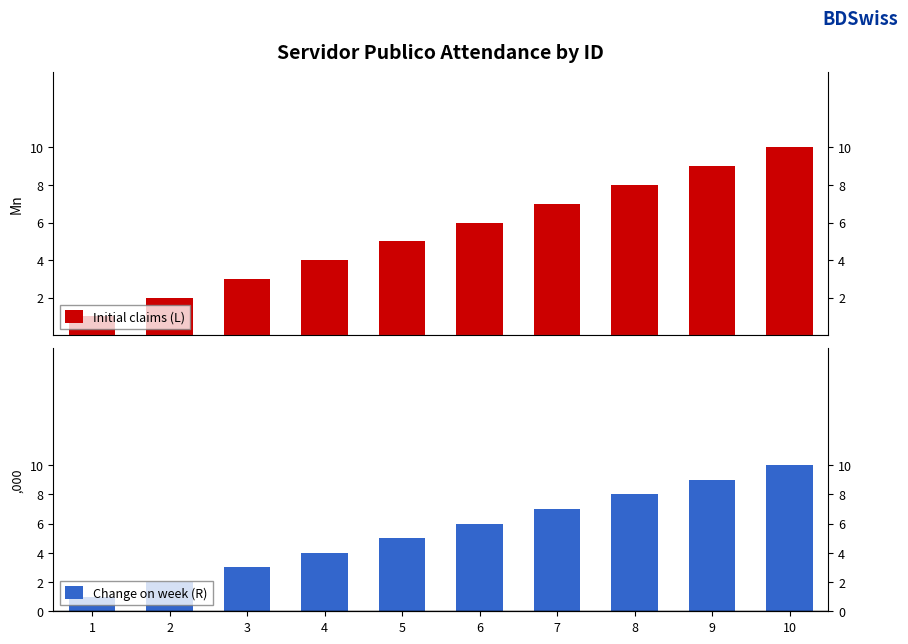

The Initial claims (L) series shows 2 at 3. True or false?

False